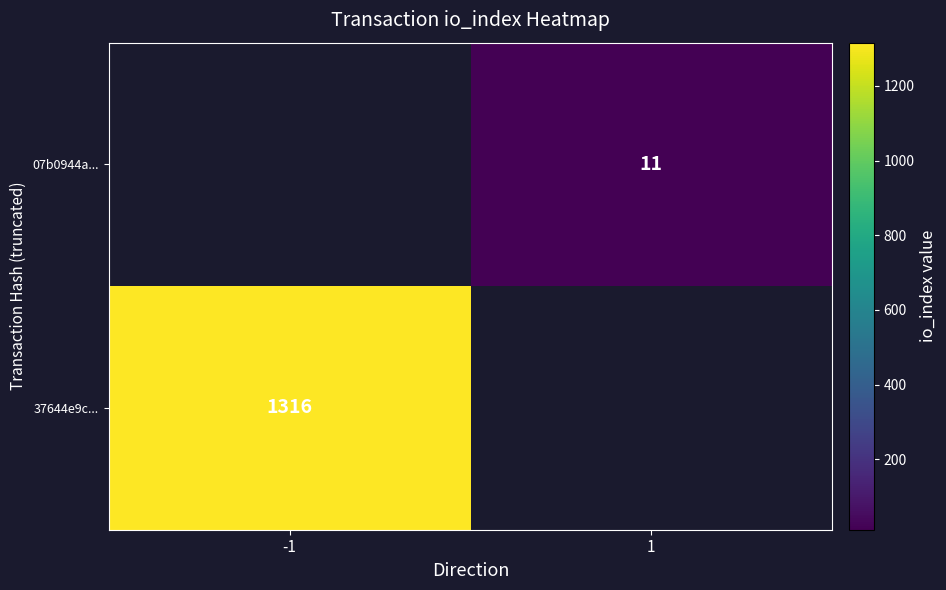

At how many categories does at least one series exceed 341?

1